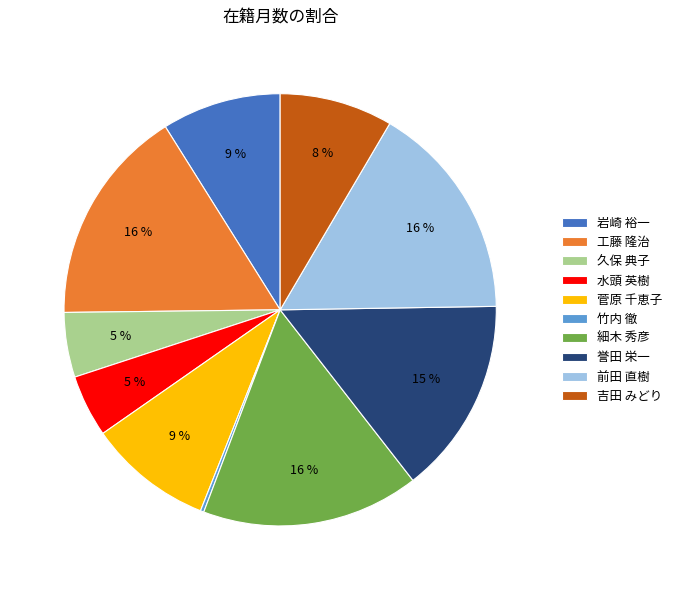

Do 細木 秀彦 and 工藤 隆治 together represent more than half of the pie?

No